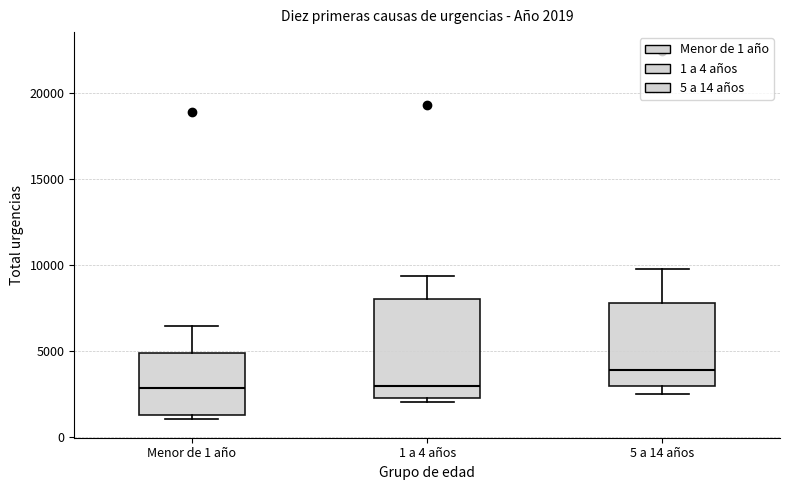

Which box has the highest median line?

5 a 14 años